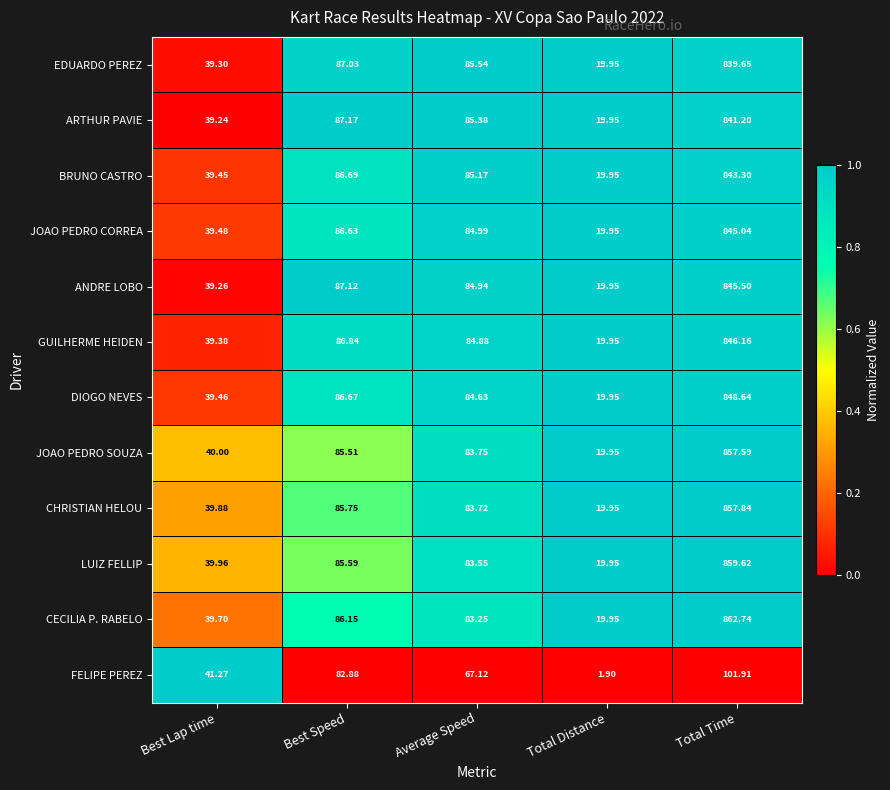

Where does the GUILHERME HEIDEN series first go above 84?

Best Speed